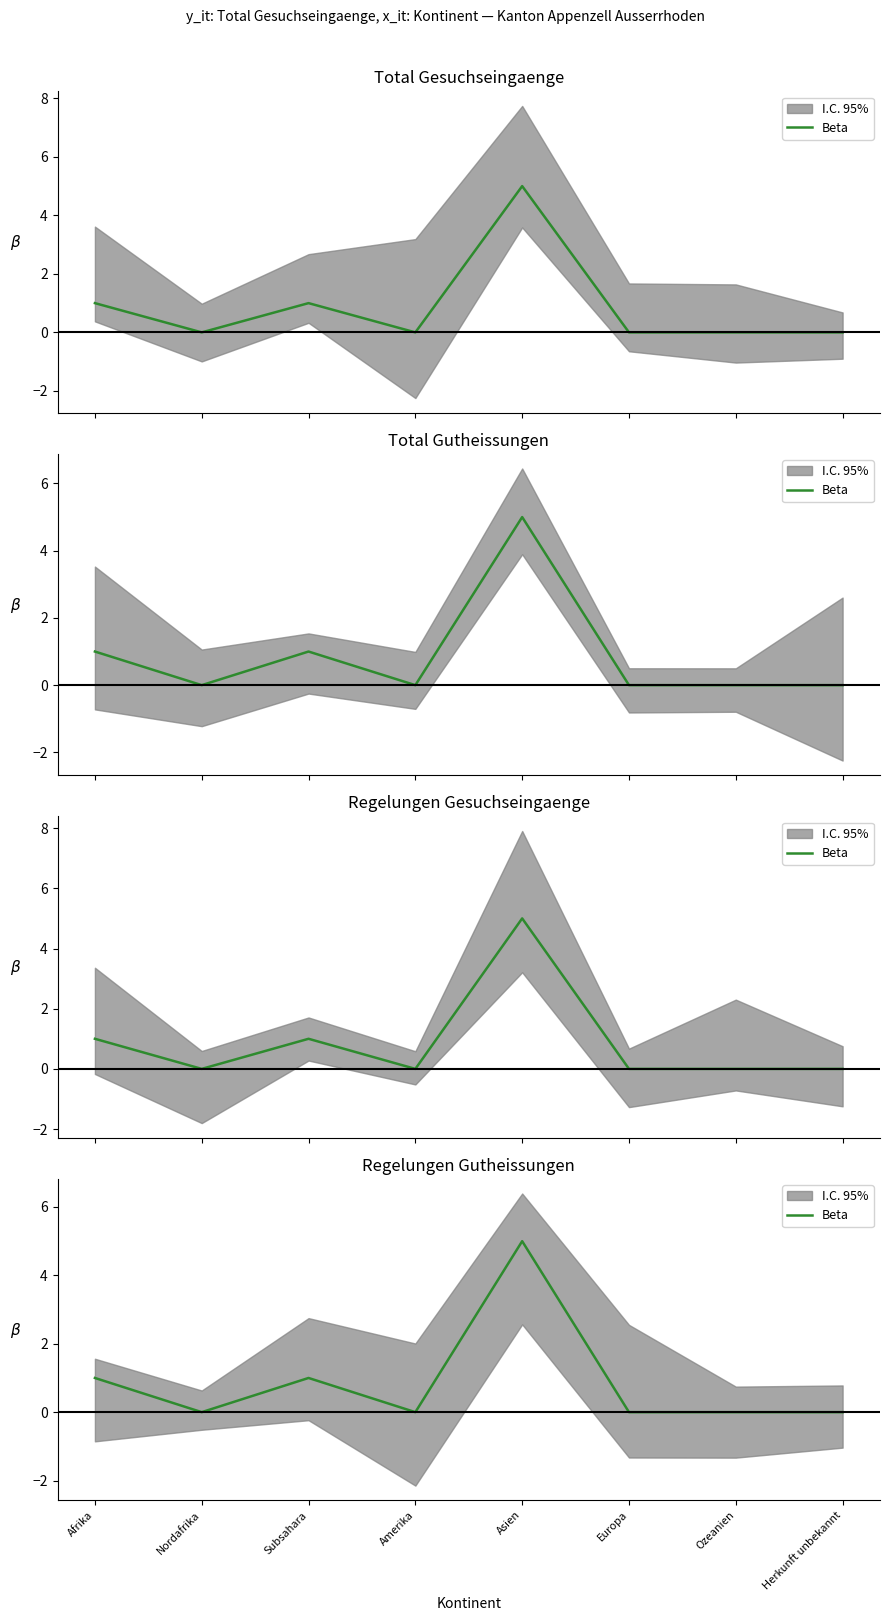

What is the difference between the second highest and second lowest values?

1